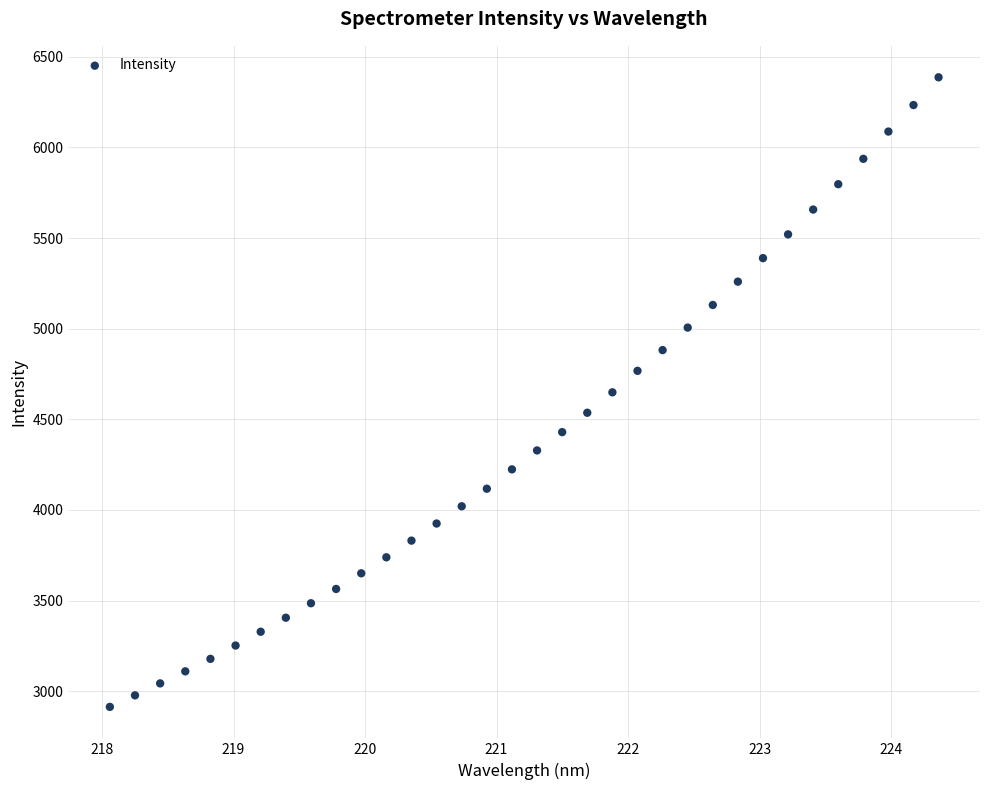

What is the range of Y values (max minus min)?

3473.1